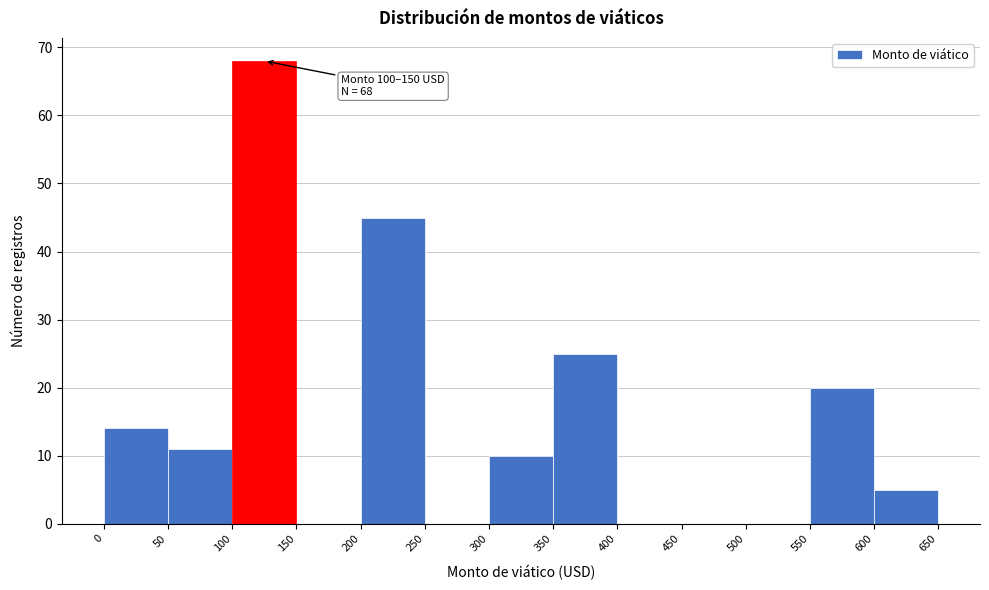

Over which range of the x-axis is the bar tallest?

100 to 150